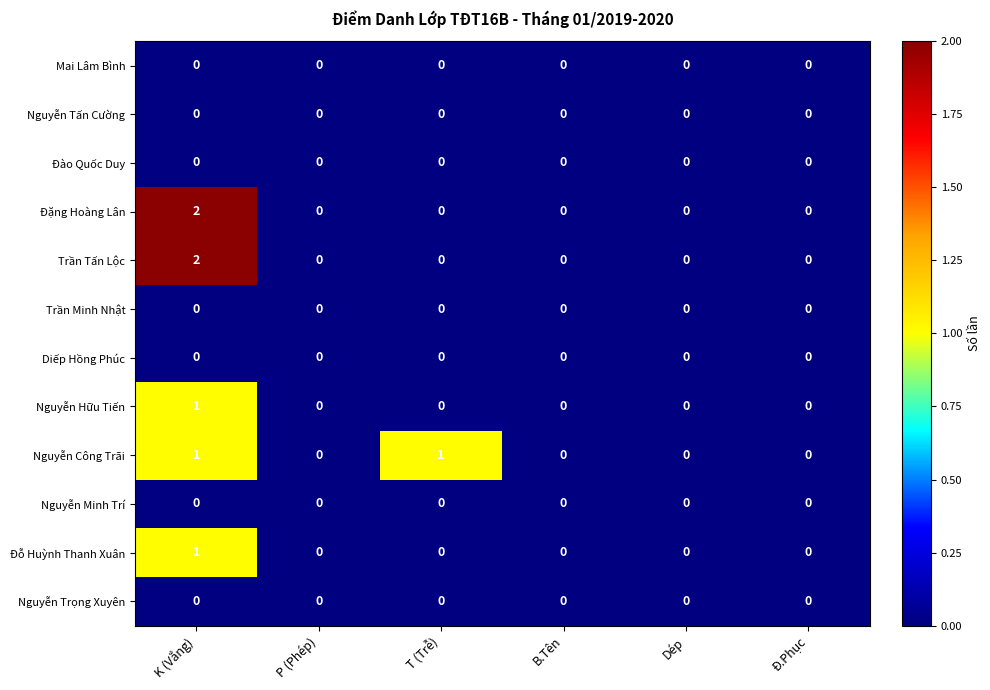

What is the maximum value shown in the chart?

2